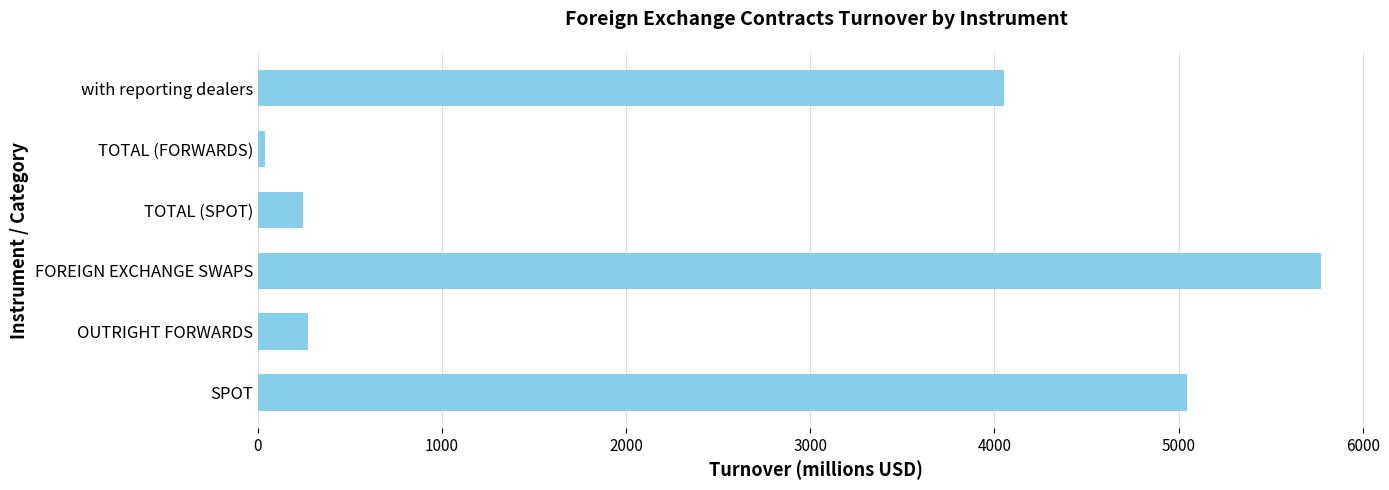

What is the greatest value displayed?

5776.3